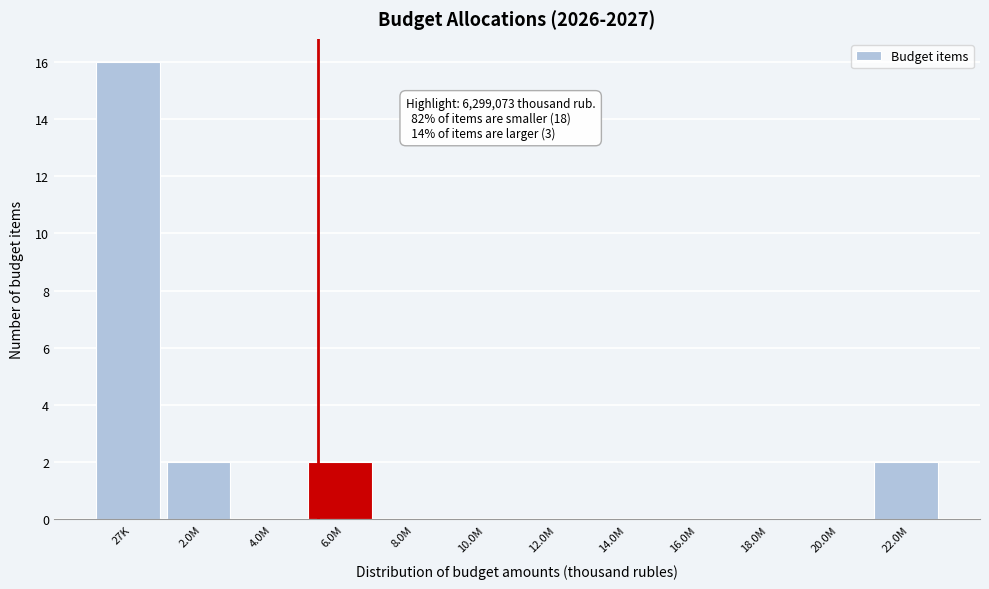

Reading right to left, extract all data points from this chart.

22.0M=2	20.0M=0	18.0M=0	16.0M=0	14.0M=0	12.0M=0	10.0M=0	8.0M=0	6.0M=2	4.0M=0	2.0M=2	27K=16